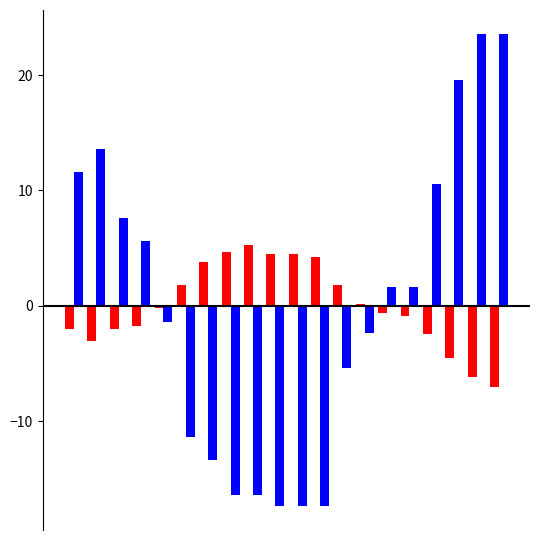

What is the smallest value displayed?

-17.4